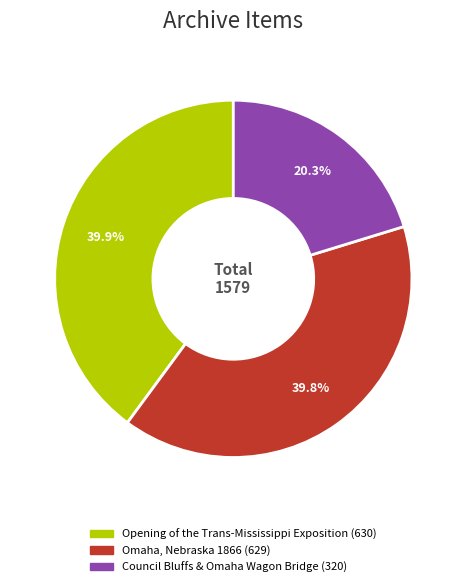

Rank the categories by value from lowest to highest.

Council Bluffs & Omaha Wagon Bridge (320), Omaha, Nebraska 1866 (629), Opening of the Trans-Mississippi Exposition (630)